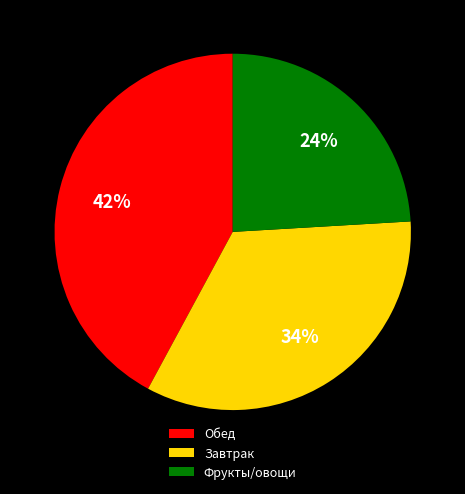

Does Завтрак account for over 50% of the chart?

No